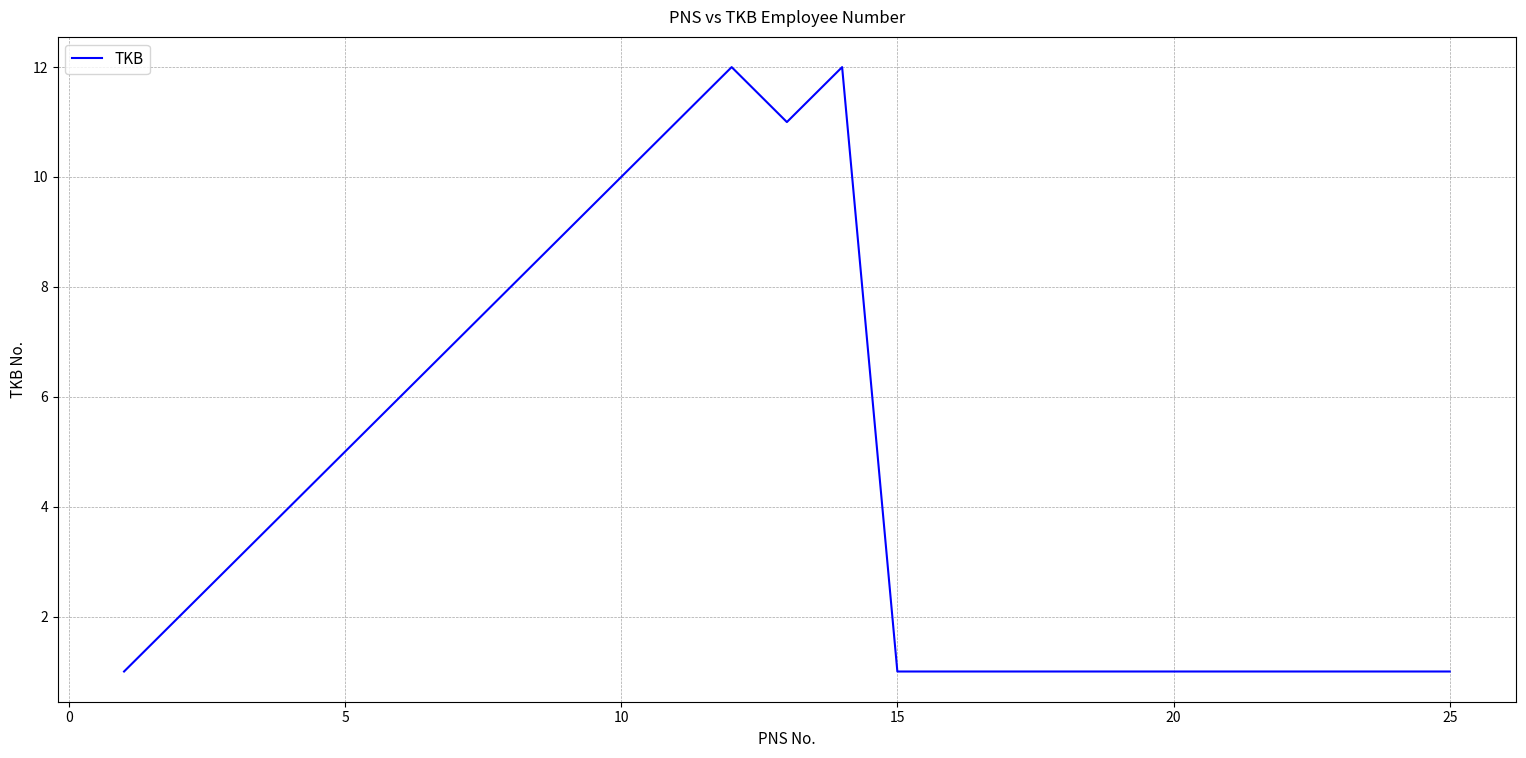

What is the difference between the maximum and minimum values?

11